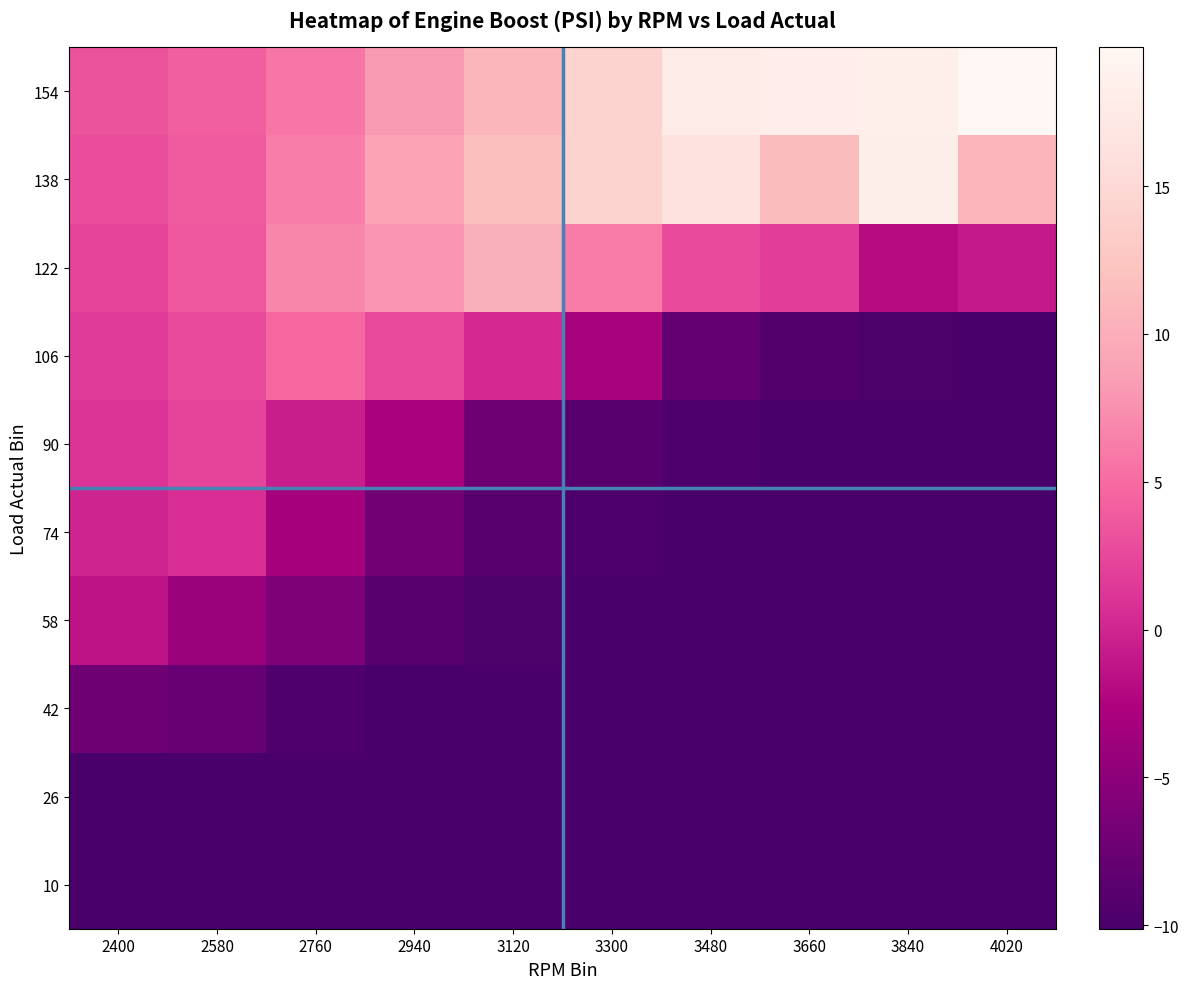

Reading left to right, what are all the values shown in this chart?

10: 2400=-10.1	2580=-10.1	2760=-10.1	2940=-10.1	3120=-10.1	3300=-10.1	3480=-10.1	3660=-10.1	3840=-10.1	4020=-10.1
26: 2400=-10.1	2580=-10.1	2760=-10.1	2940=-10.1	3120=-10.1	3300=-10.1	3480=-10.1	3660=-10.1	3840=-10.1	4020=-10.1
42: 2400=-7.2	2580=-7.8	2760=-9.5	2940=-10.0	3120=-10.1	3300=-10.1	3480=-10.1	3660=-10.1	3840=-10.1	4020=-10.1
58: 2400=-1.3	2580=-4.2	2760=-6.1	2940=-8.9	3120=-9.8	3300=-10.0	3480=-10.1	3660=-10.1	3840=-10.1	4020=-10.1
74: 2400=0.0	2580=0.8	2760=-3.2	2940=-7.0	3120=-8.9	3300=-9.7	3480=-10.0	3660=-10.1	3840=-10.1	4020=-10.1
90: 2400=1.0	2580=2.2	2760=-0.5	2940=-3.0	3120=-7.2	3300=-8.9	3480=-9.7	3660=-10.0	3840=-10.1	4020=-10.1
106: 2400=1.6	2580=2.7	2760=4.8	2940=2.7	3120=0.3	3300=-3.1	3480=-7.9	3660=-9.4	3840=-9.9	4020=-10.0
122: 2400=2.1	2580=3.6	2760=6.8	2940=8.0	3120=10.2	3300=6.0	3480=2.7	3660=1.7	3840=-1.9	4020=-0.9
138: 2400=2.9	2580=3.9	2760=6.3	2940=9.1	3120=11.8	3300=14.2	3480=16.4	3660=11.4	3840=18.2	4020=10.7
154: 2400=3.4	2580=4.1	2760=5.8	2940=8.2	3120=10.8	3300=14.2	3480=17.8	3660=18.1	3840=18.4	4020=19.7